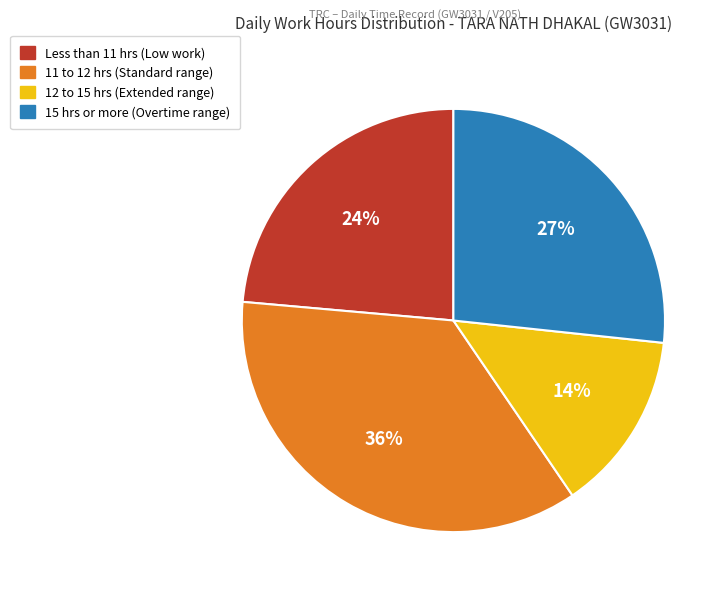

To the nearest percent, what is the difference between the largest and smallest slice percentages?

22%